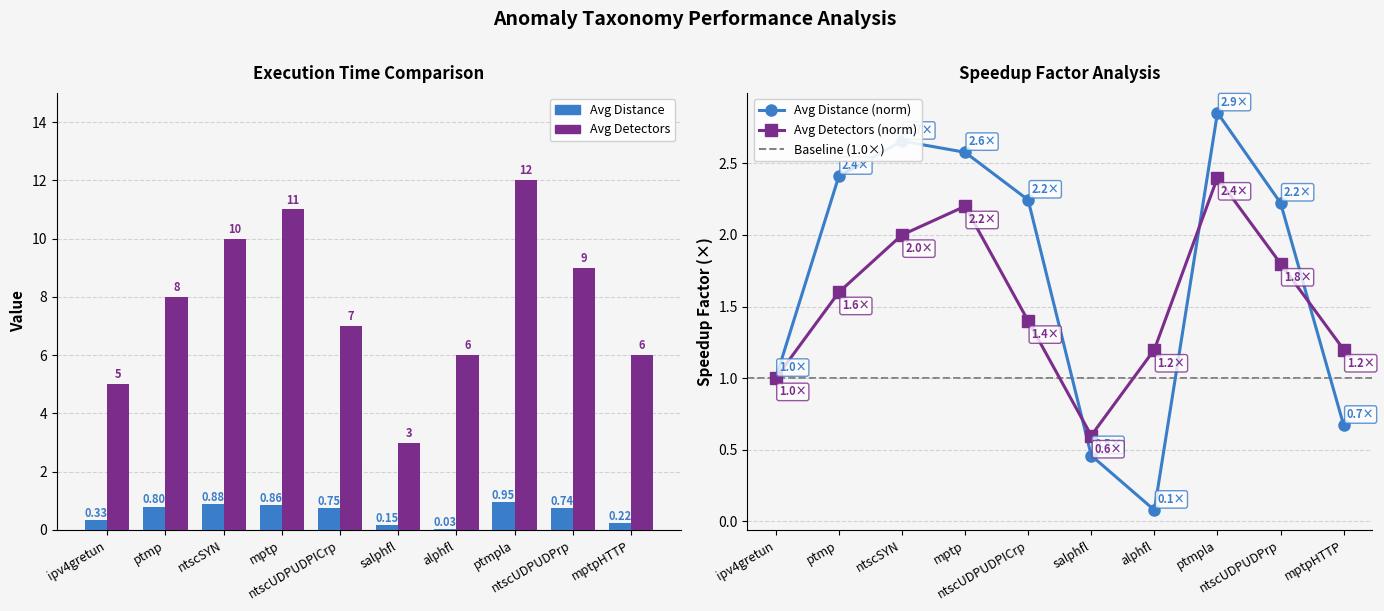

Rank the series by their maximum value, from highest to lowest.

avg_nbDetectors, avg_distance